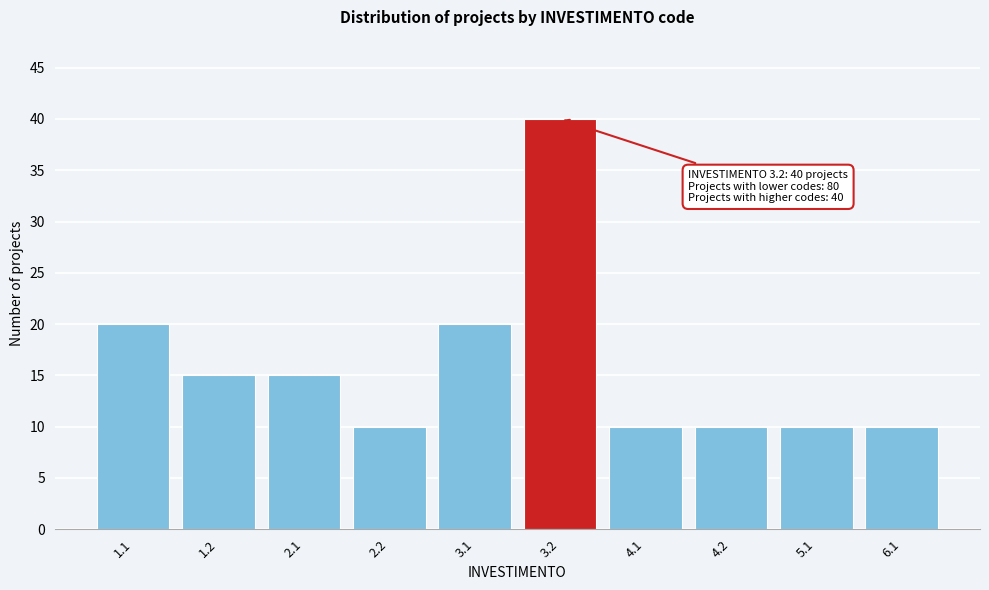

Reading left to right, transcribe all the data shown in this chart.

20	15	15	10	20	40	10	10	10	10